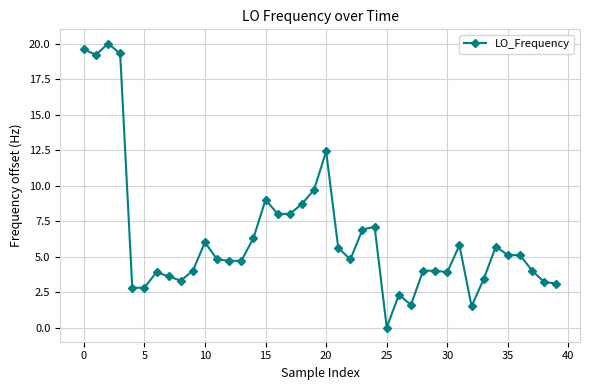

What is the maximum value shown in the chart?

20.0